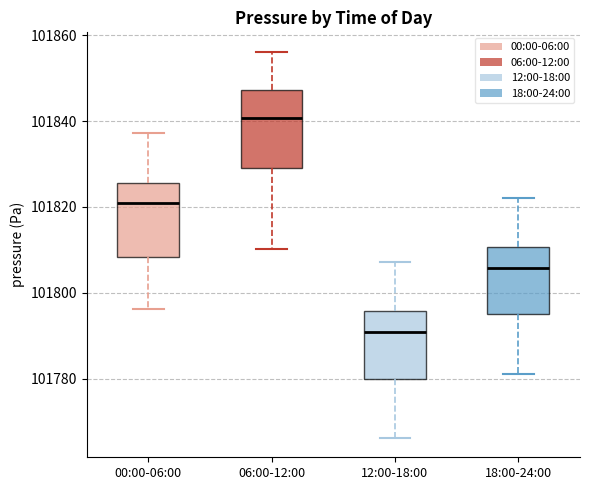

Reading left to right, read every box against the y-axis: the position of its median line, the range the box covers, and the ends of its whiskers. The values are not printed on the chart, so give them approximately, as read against the axis.

00:00-06:00: median 101820, box 101808 to 101826, whiskers 101796 to 101838
06:00-12:00: median 101840, box 101830 to 101848, whiskers 101810 to 101856
12:00-18:00: median 101790, box 101780 to 101796, whiskers 101766 to 101808
18:00-24:00: median 101806, box 101796 to 101810, whiskers 101782 to 101822